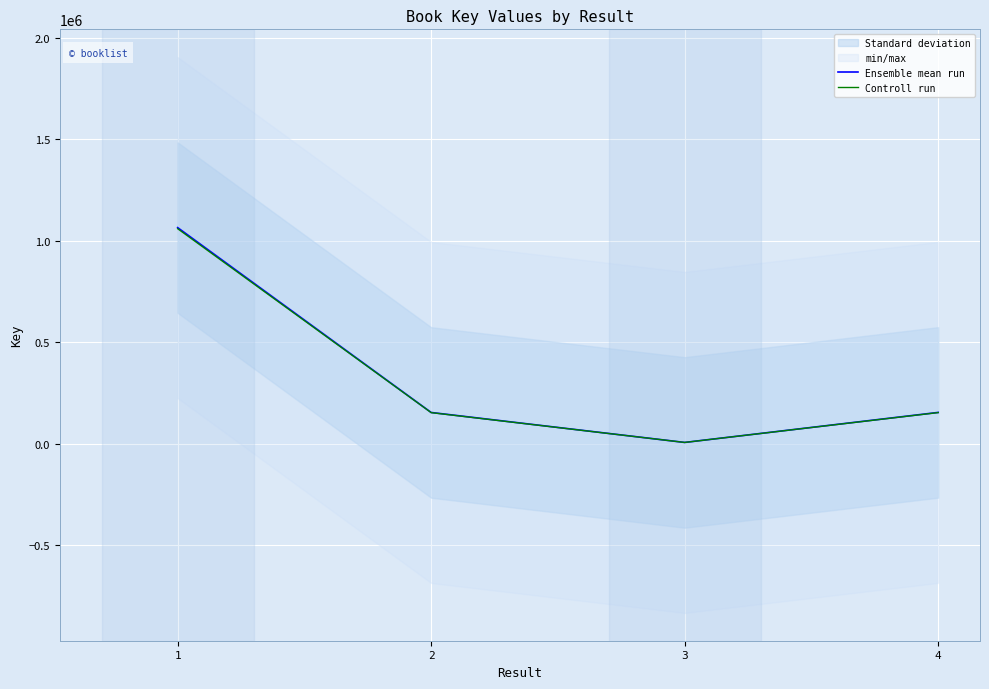

At which label does Ensemble mean run first exceed 153260?

1